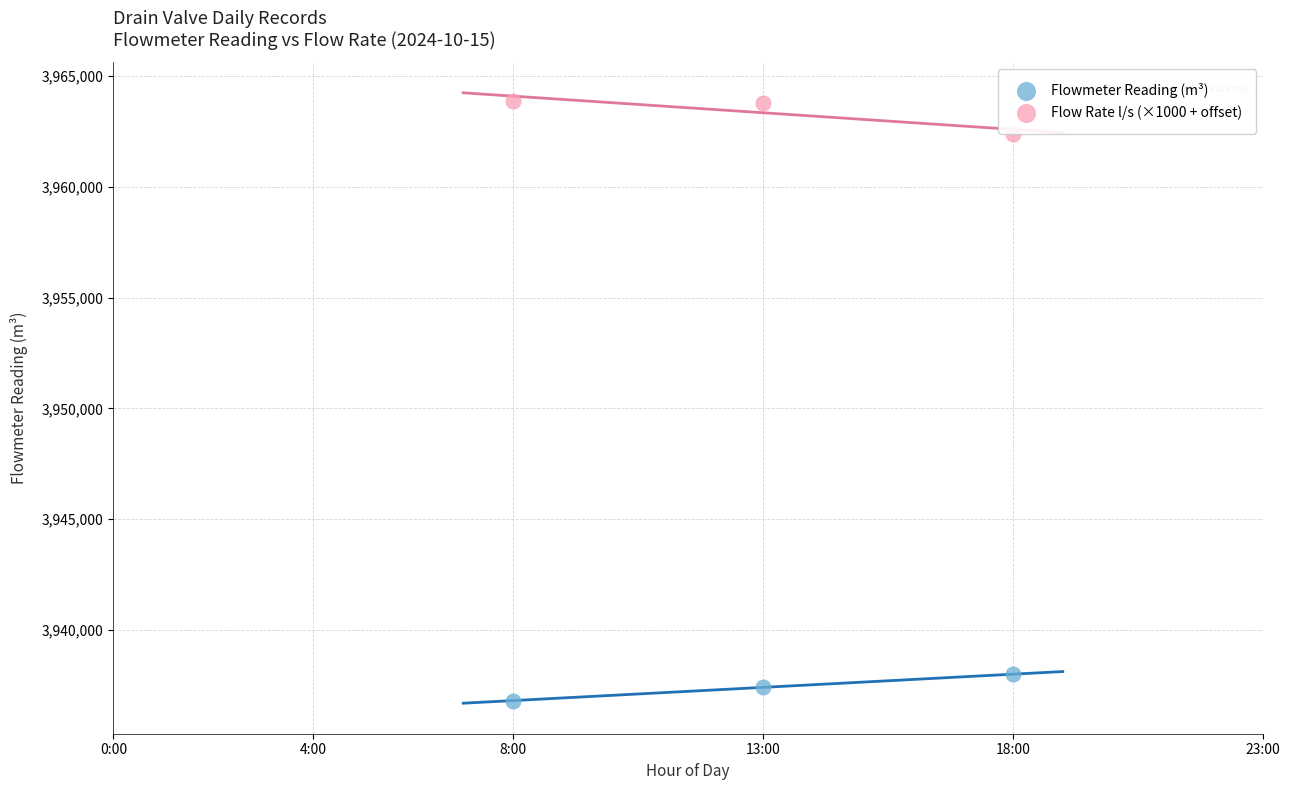

Across all data points, what is the average Y value?

3950380.3